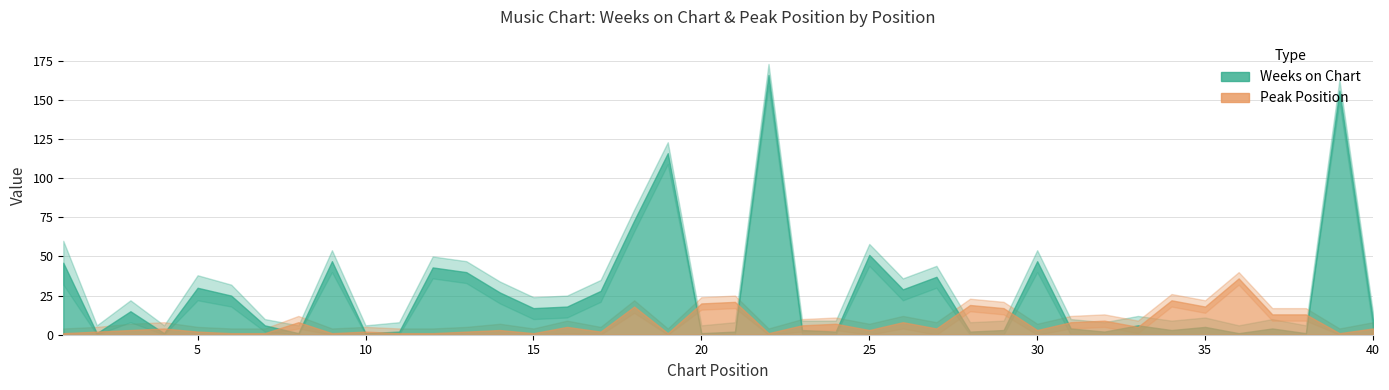

What are all the series names shown in the legend?

Weeks on Chart, Peak Position